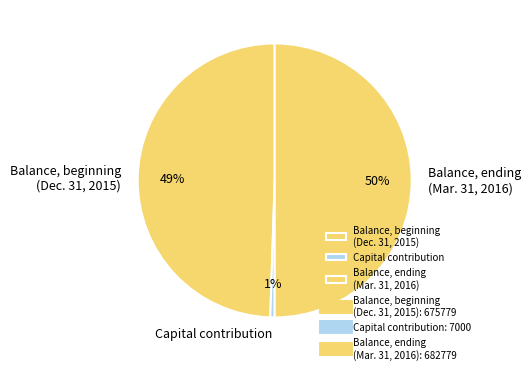

Which slice is the smallest?

Capital contribution